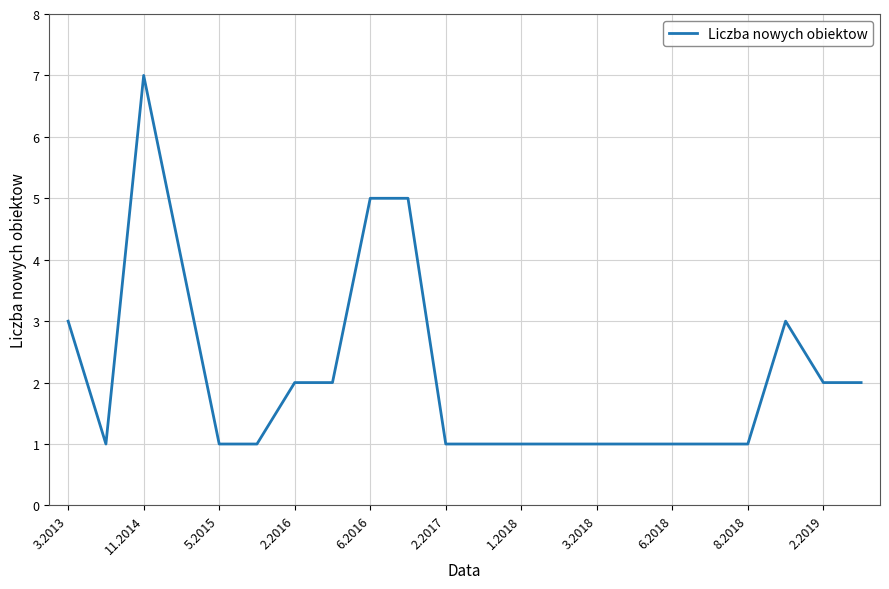

What is the greatest value displayed?

7